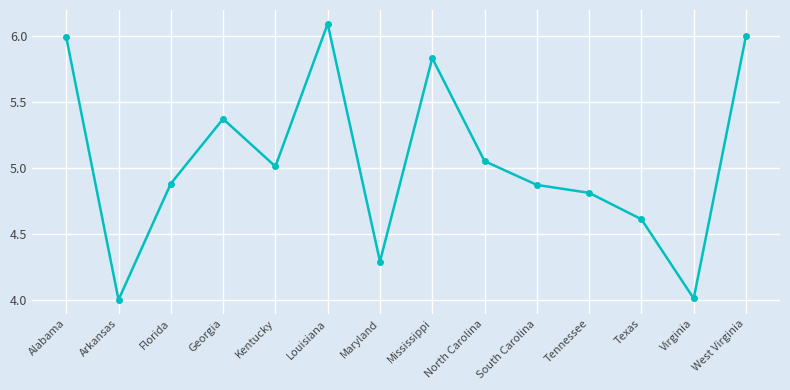

What value does the data have at West Virginia?

6.0